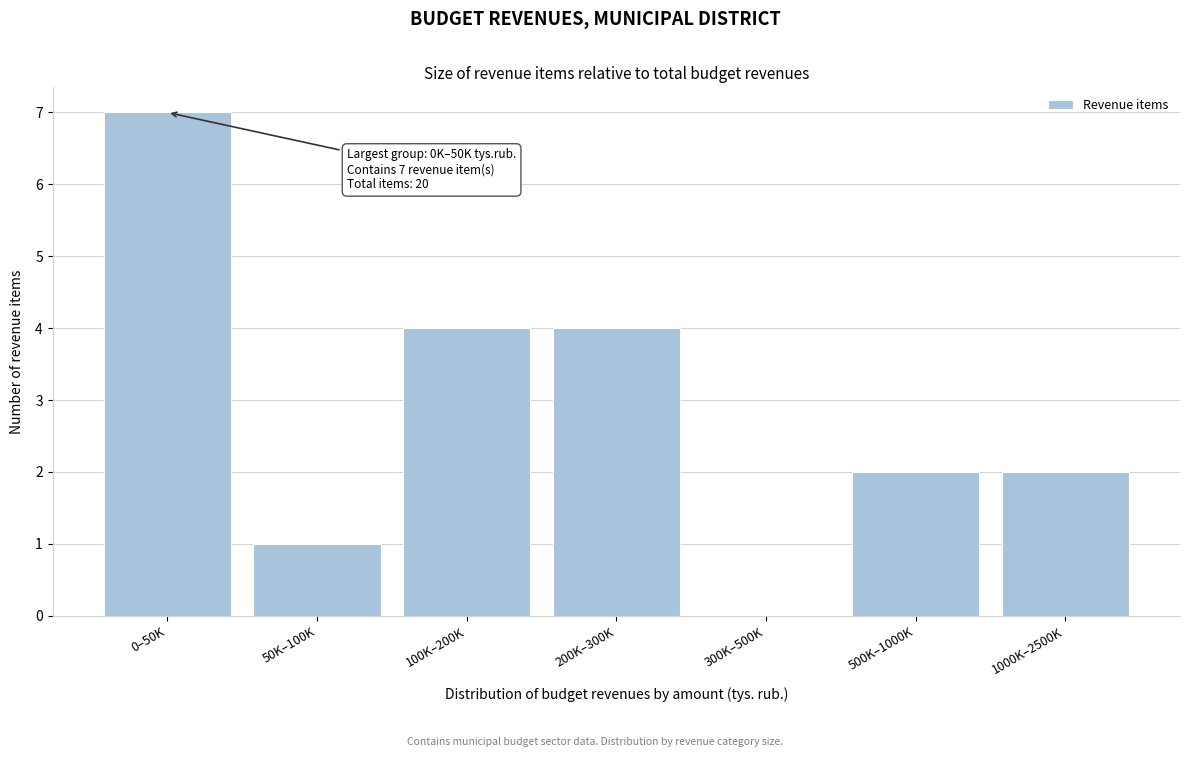

Reading right to left, extract all data points from this chart.

1000K–2500K=2	500K–1000K=2	300K–500K=0	200K–300K=4	100K–200K=4	50K–100K=1	0–50K=7